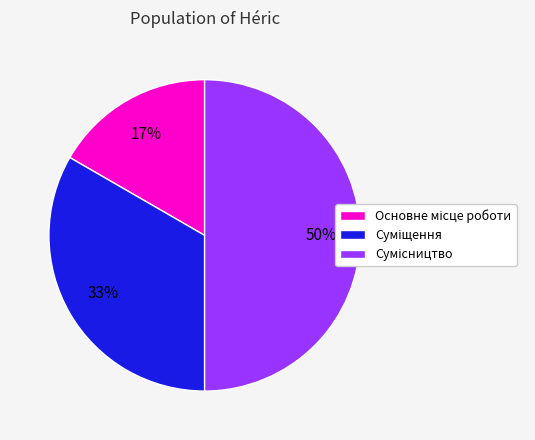

To the nearest percent, what is the difference between the largest and smallest slice percentages?

33%